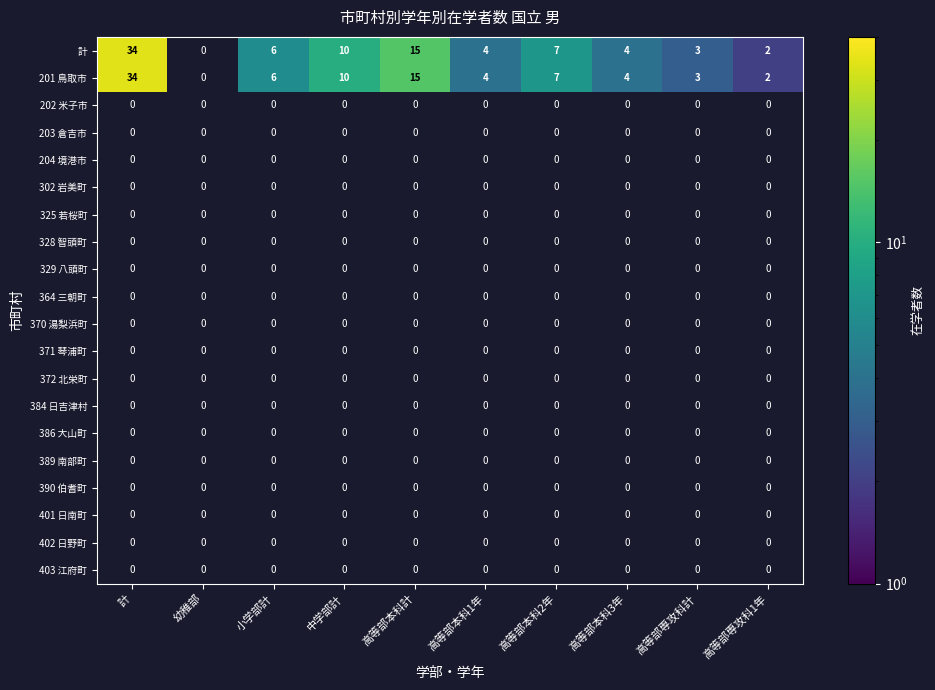

At how many categories does at least one series exceed 20?

1